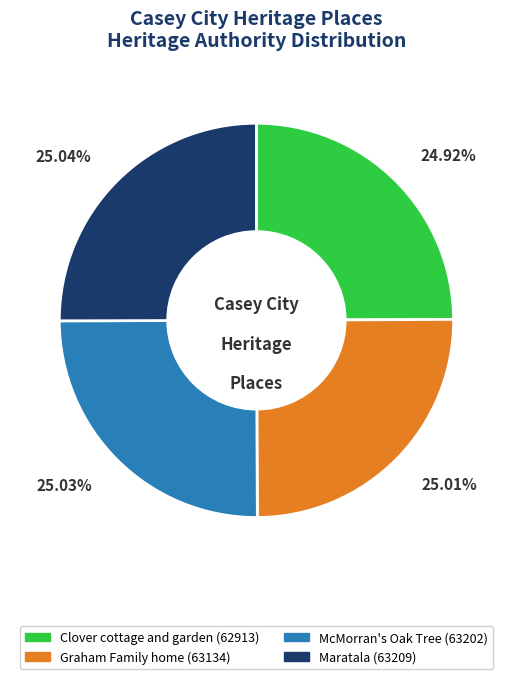

Is there any slice that represents more than half of the pie?

No